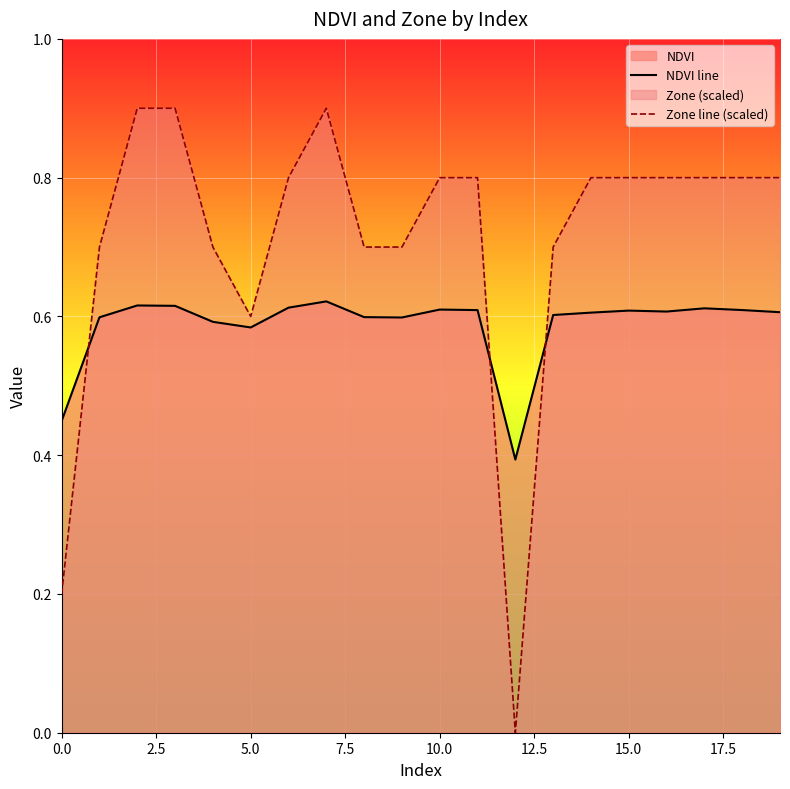

What is the total value across all series at 19?

1.4